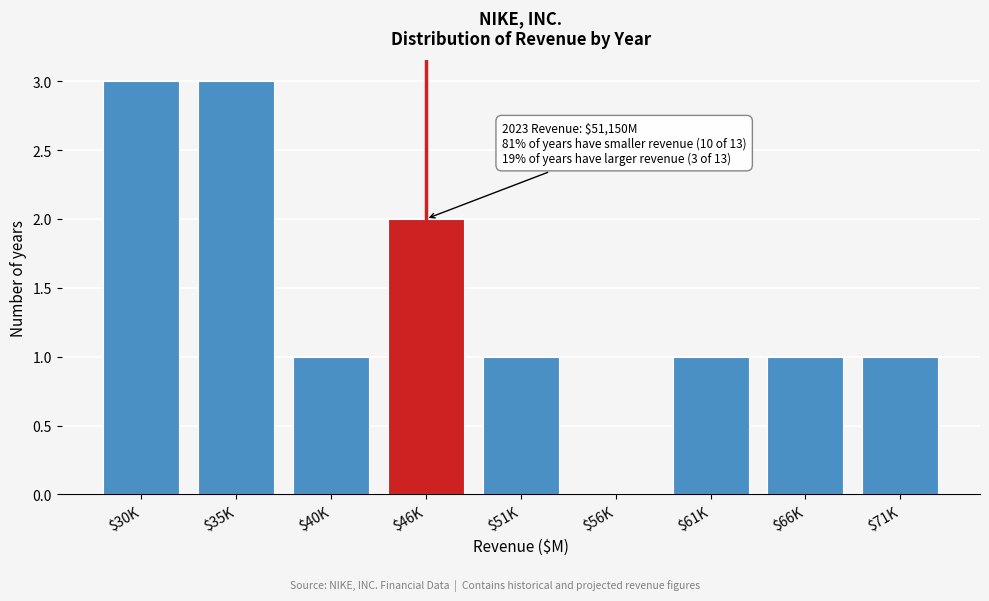

What is the greatest value displayed?

3